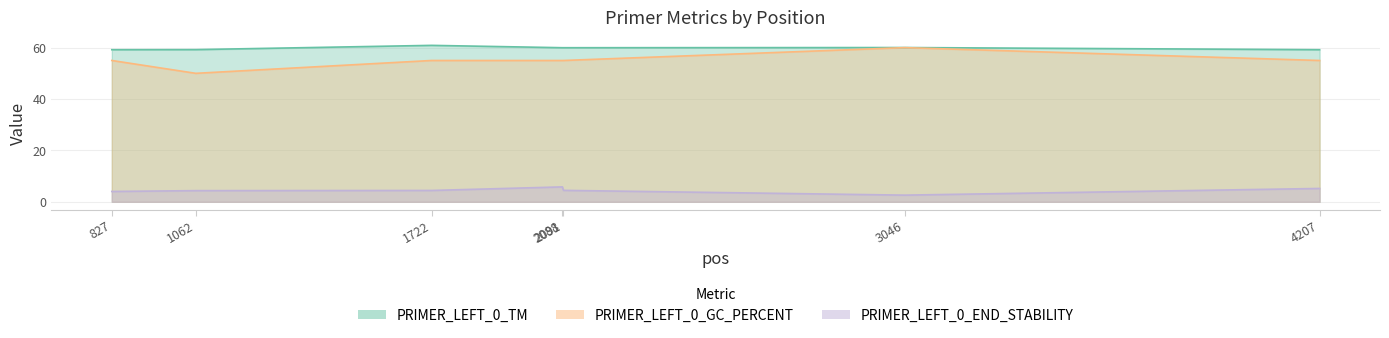

How many lines are shown in the chart?

3